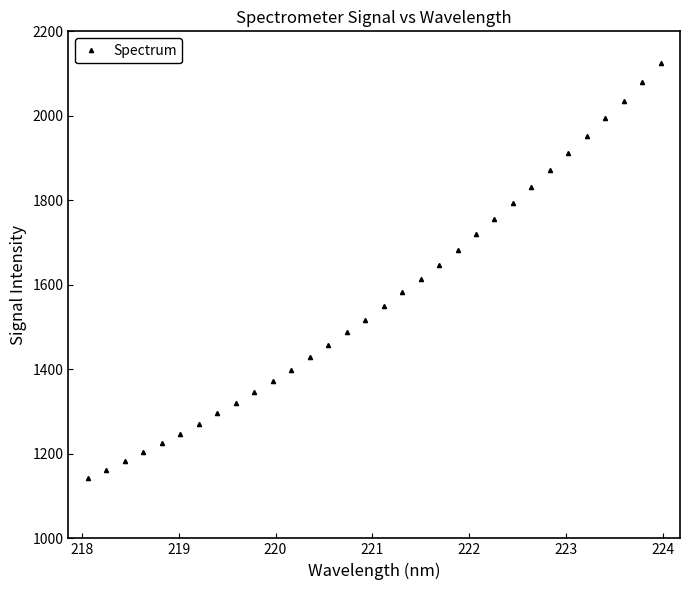

Does the chart have visible grid lines?

No